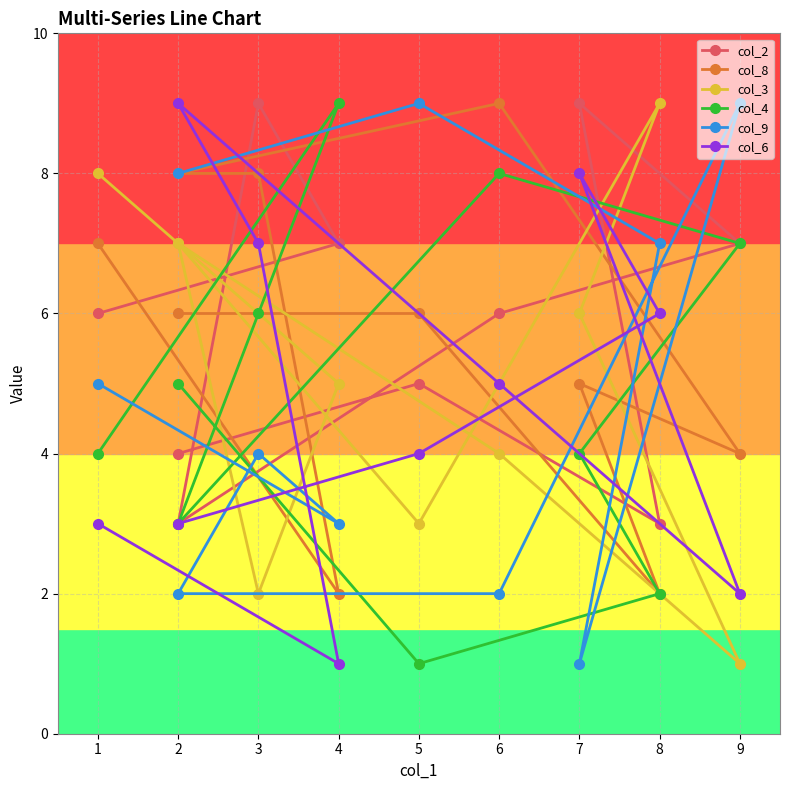

Count the col_8 values in the range 4 to 8.

7